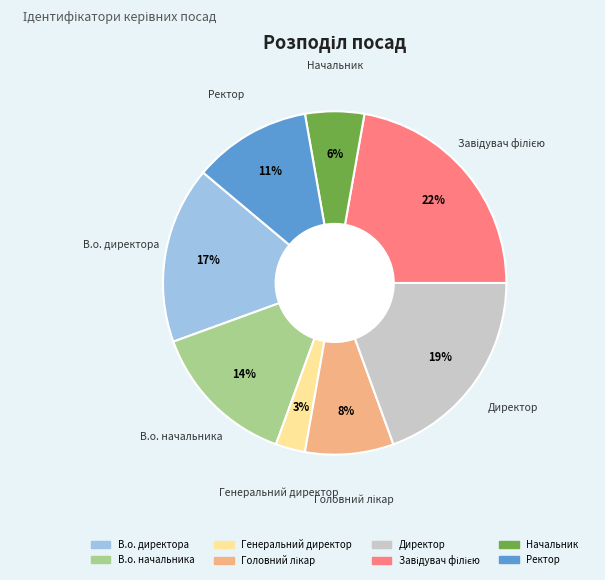

Do Директор and В.о. начальника together represent more than half of the pie?

No